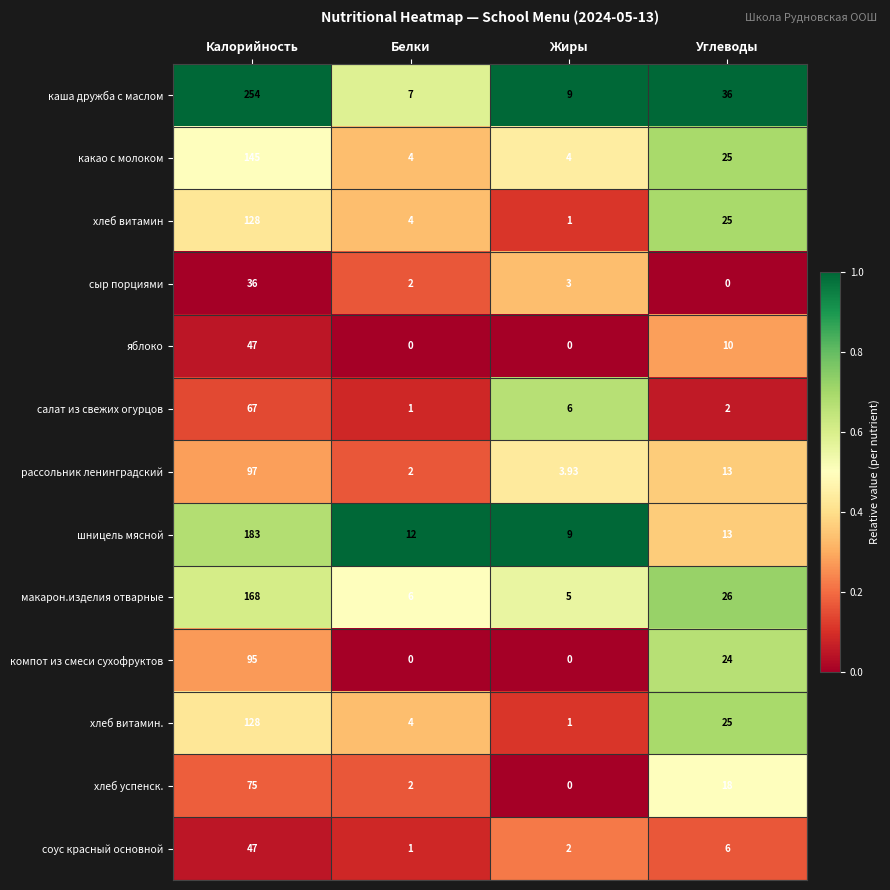

Where is какао с молоком nearest to the value 74?

Углеводы